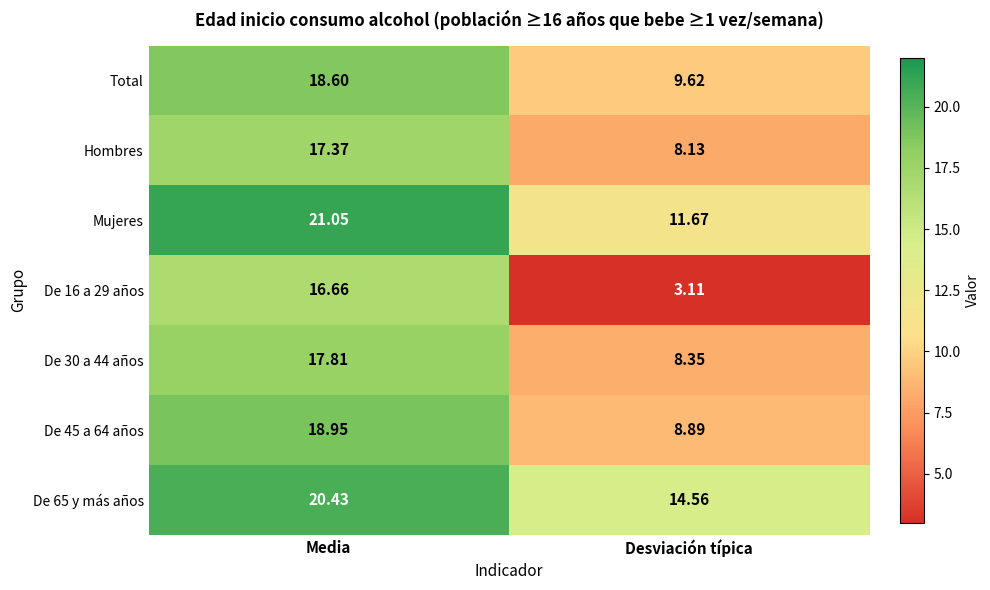

Where is Total nearest to the value 14?

Desviación típica